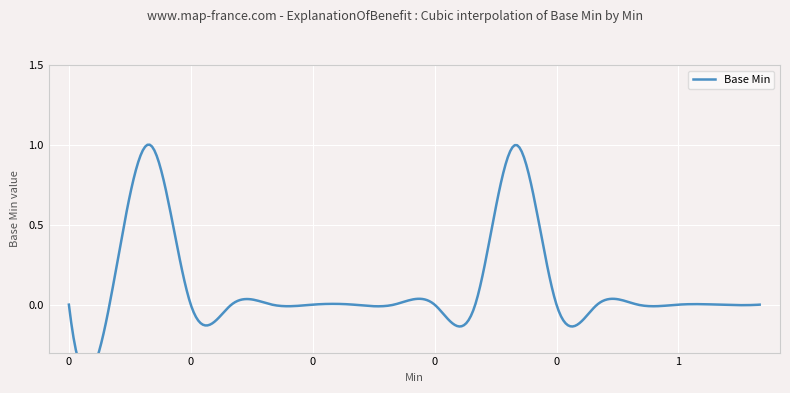

The value at 0 is -1. True or false?

False